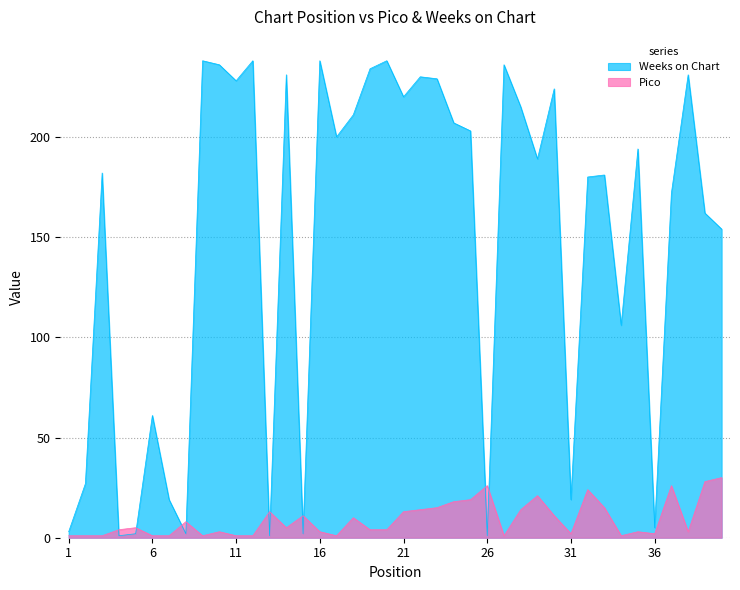

What value does the Pico series have at 28, to the nearest 10?

10